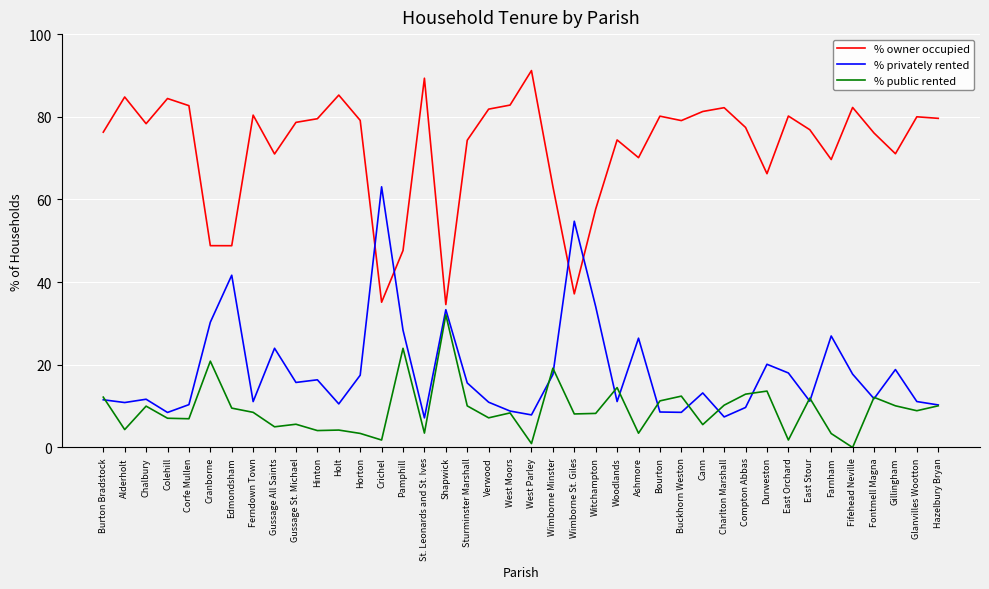

What is the maximum value for % privately rented?

63.1